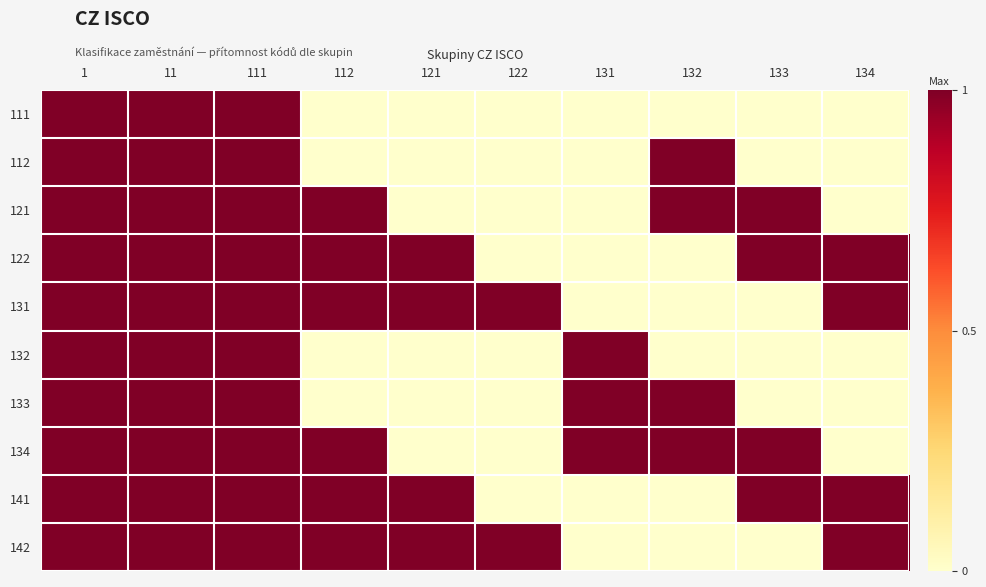

Reading left to right, extract all data points from this chart.

111: 1=1	11=1	111=1	112=0	121=0	122=0	131=0	132=0	133=0	134=0
112: 1=1	11=1	111=1	112=0	121=0	122=0	131=0	132=1	133=0	134=0
121: 1=1	11=1	111=1	112=1	121=0	122=0	131=0	132=1	133=1	134=0
122: 1=1	11=1	111=1	112=1	121=1	122=0	131=0	132=0	133=1	134=1
131: 1=1	11=1	111=1	112=1	121=1	122=1	131=0	132=0	133=0	134=1
132: 1=1	11=1	111=1	112=0	121=0	122=0	131=1	132=0	133=0	134=0
133: 1=1	11=1	111=1	112=0	121=0	122=0	131=1	132=1	133=0	134=0
134: 1=1	11=1	111=1	112=1	121=0	122=0	131=1	132=1	133=1	134=0
141: 1=1	11=1	111=1	112=1	121=1	122=0	131=0	132=0	133=1	134=1
142: 1=1	11=1	111=1	112=1	121=1	122=1	131=0	132=0	133=0	134=1